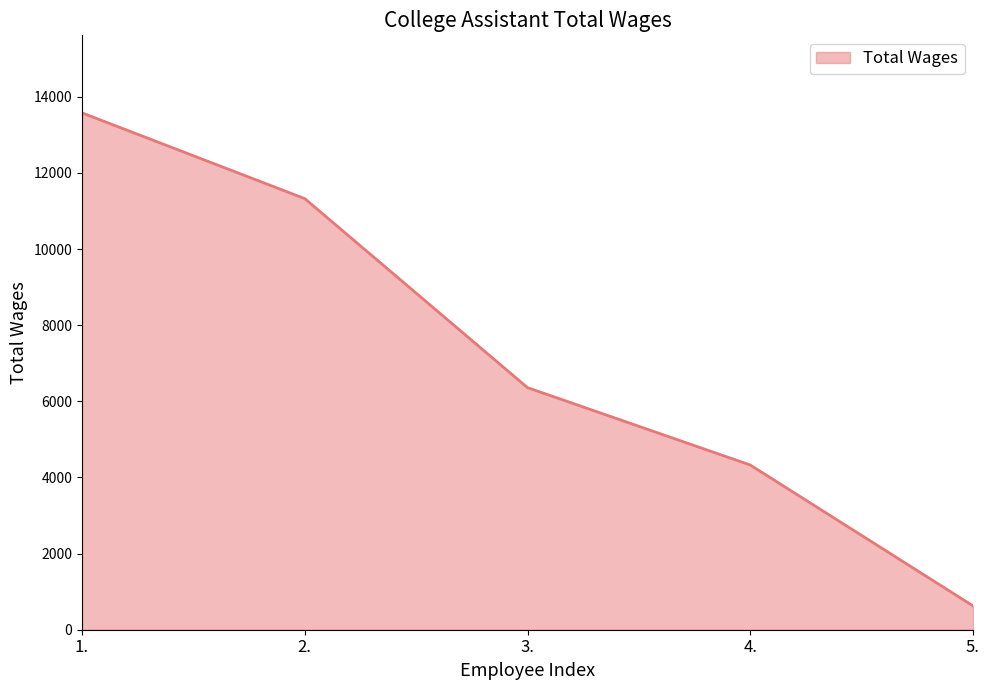

Reading left to right, extract all data points from this chart.

13579	11326	6360	4328	627